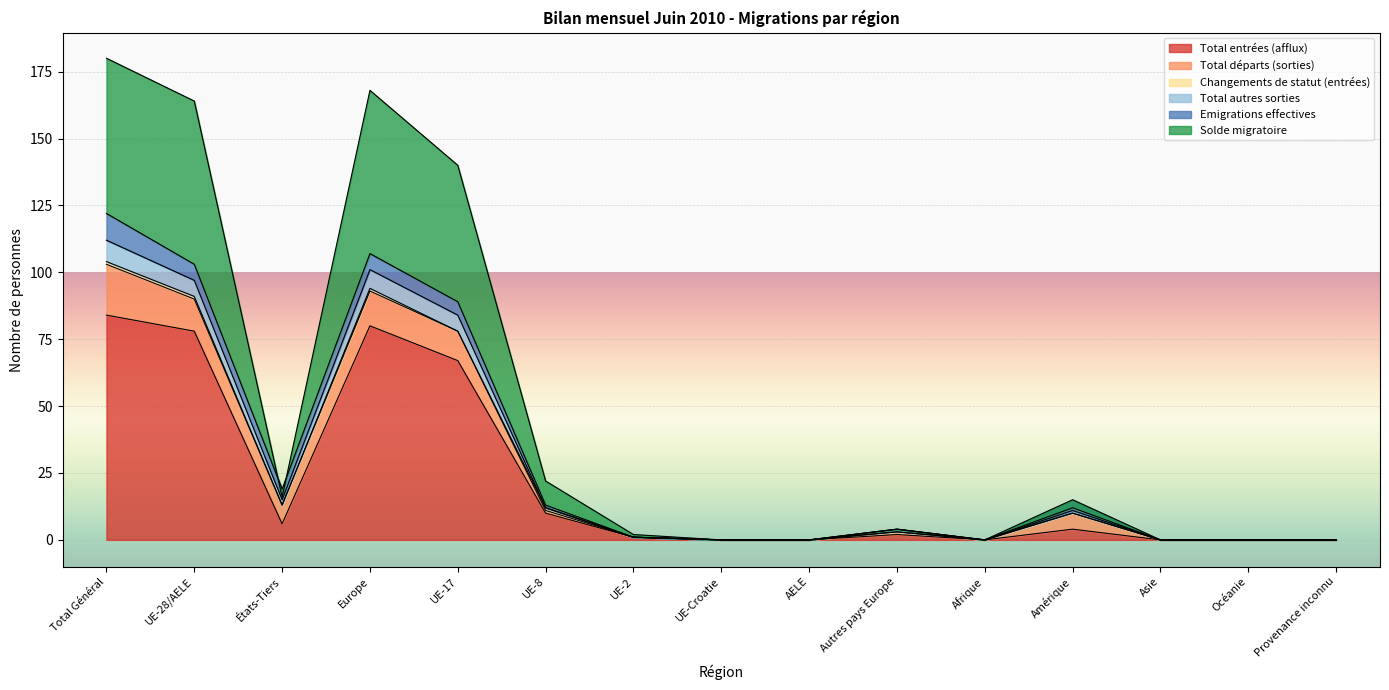

Is it true that Total entrées (afflux) equals -58 at AELE?

False